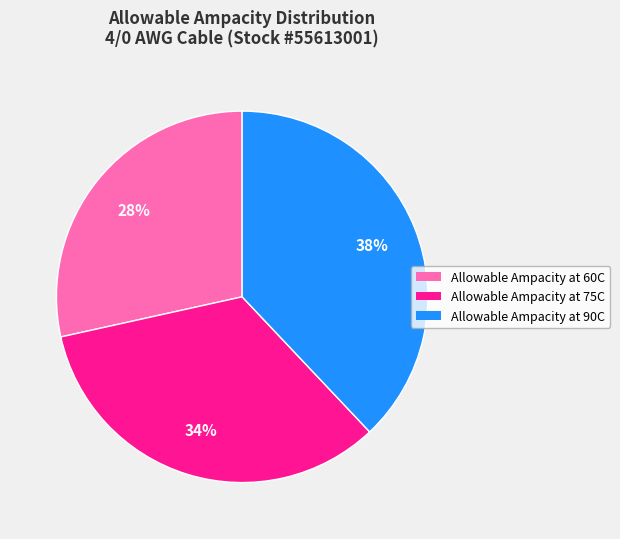

Does Allowable Ampacity at 90C account for over 50% of the chart?

No